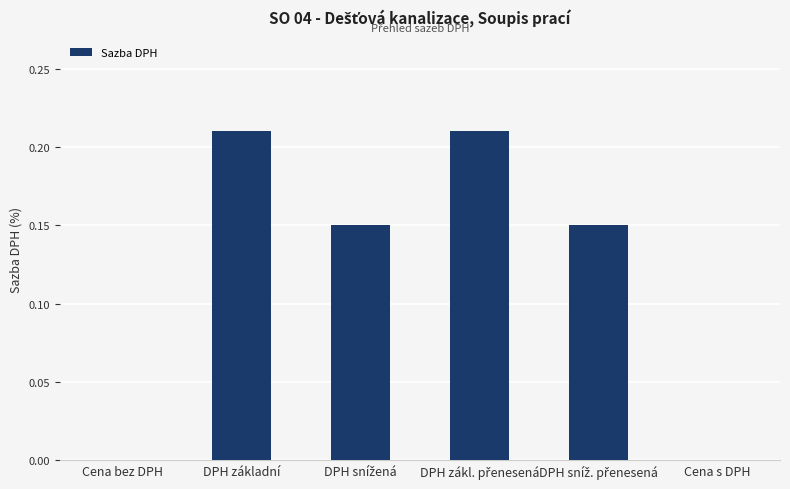

Are the bars horizontal?

No